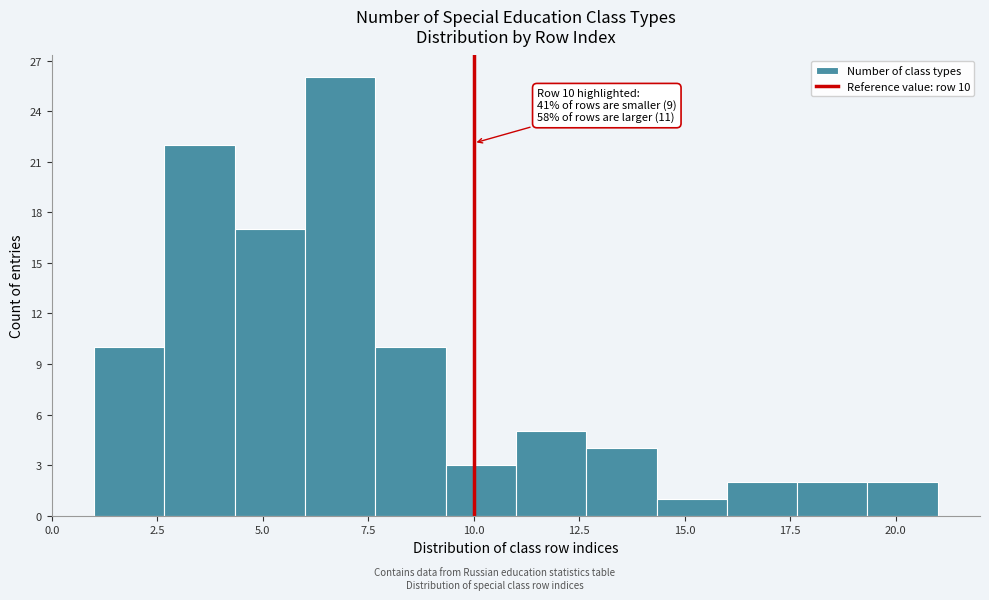

Read against the x-axis, roughly where is the centre of the tallest bar?

7.0